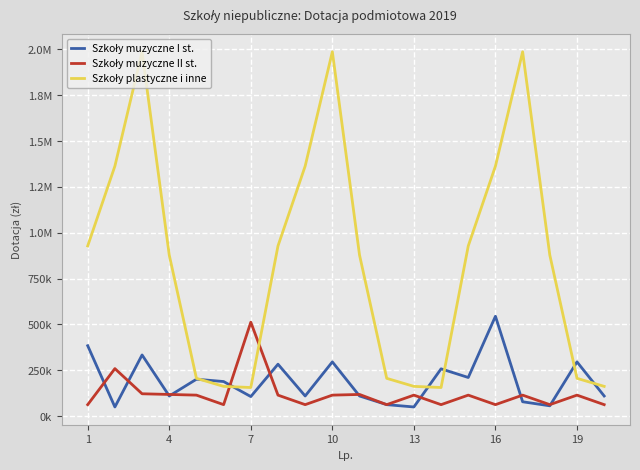

Does the chart have visible grid lines?

Yes